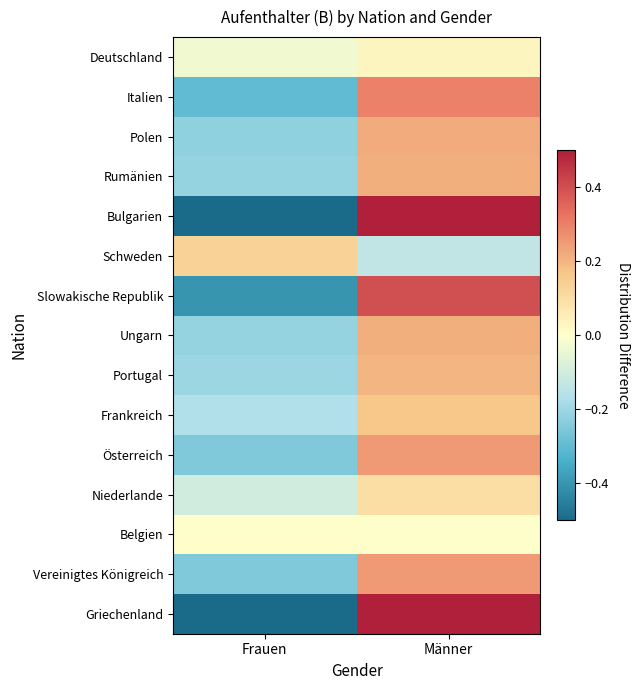

Rank the series at Frauen from highest to lowest value.

Schweden, Belgien, Deutschland, Niederlande, Frankreich, Portugal, Rumänien, Ungarn, Polen, Österreich, Vereinigtes Königreich, Italien, Slowakische Republik, Bulgarien, Griechenland